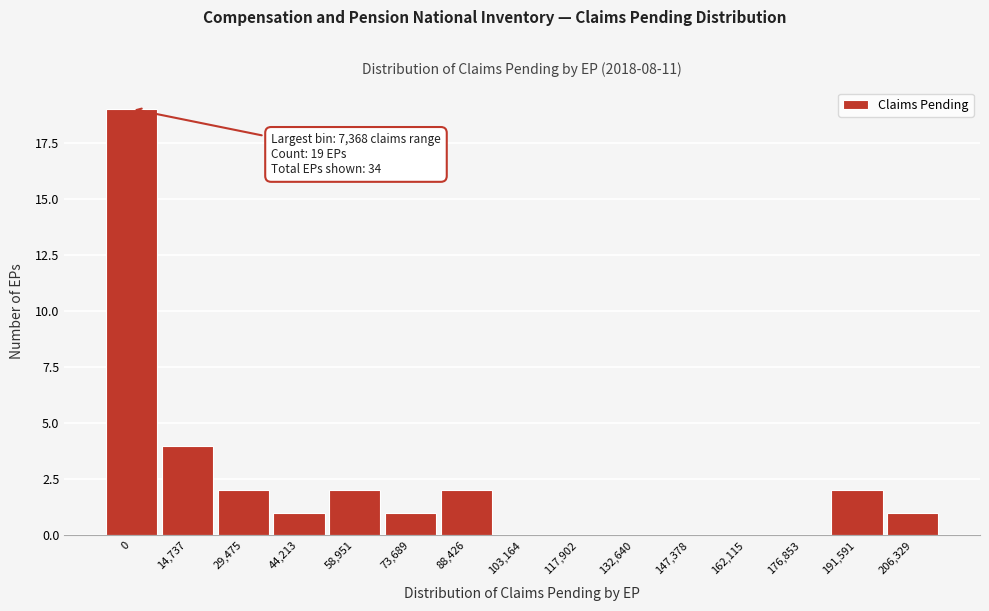

Reading left to right, transcribe all the data shown in this chart.

0=19	14,737=4	29,475=2	44,213=1	58,951=2	73,689=1	88,426=2	103,164=0	117,902=0	132,640=0	147,378=0	162,115=0	176,853=0	191,591=2	206,329=1